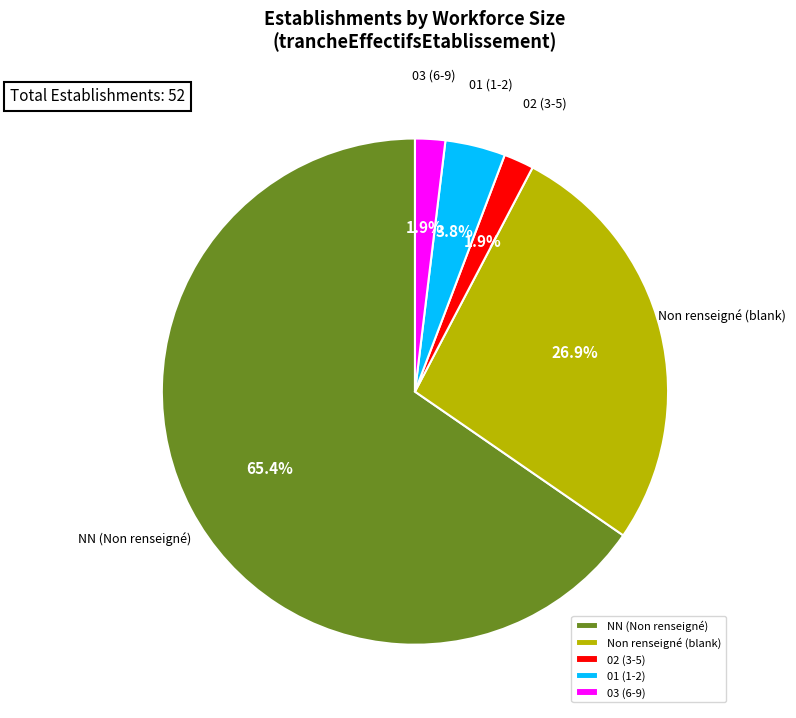

Which slice is the largest?

NN (Non renseigné)